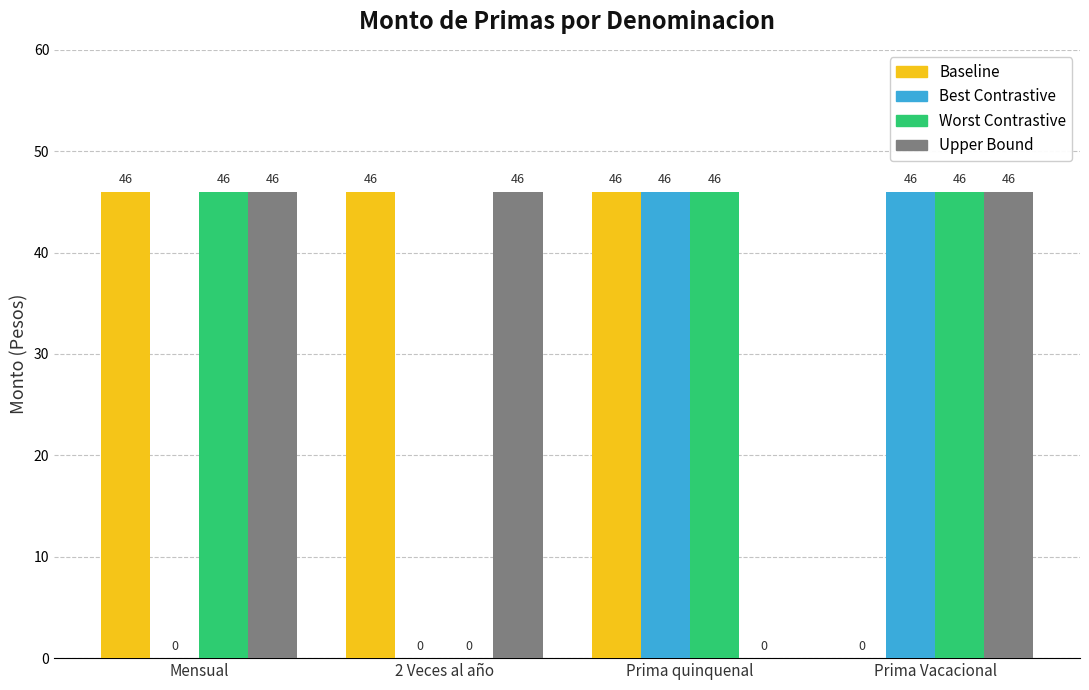

Read the Upper Bound value at Mensual, to the nearest 10.

50